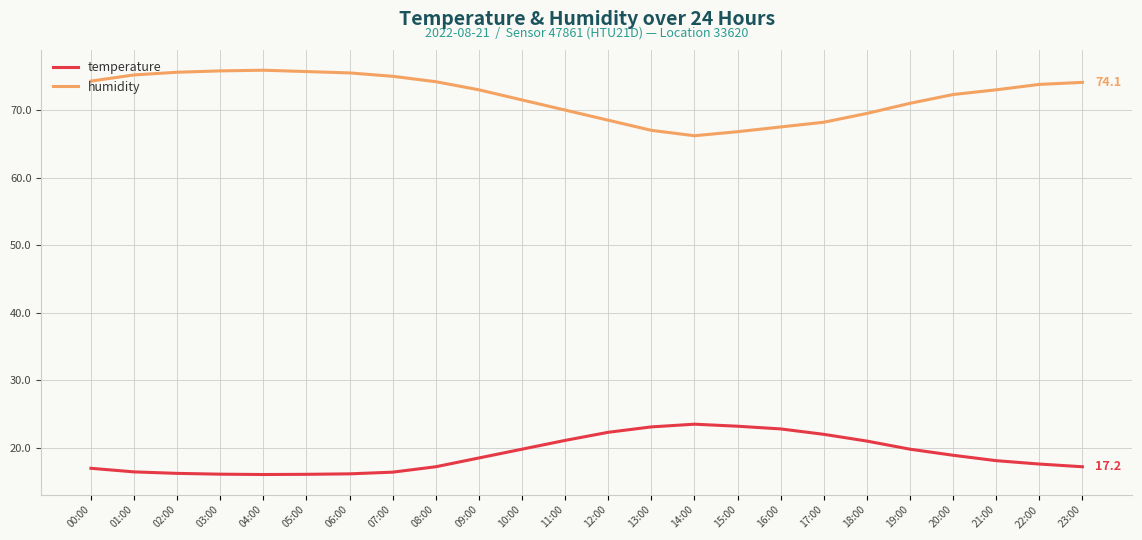

What is the lowest value of the humidity series?

66.2